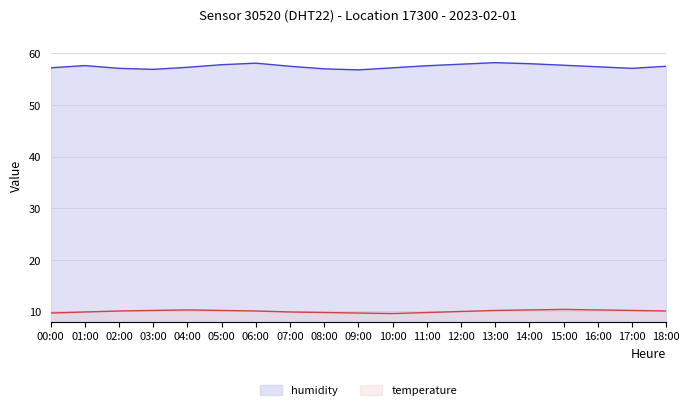

Count the temperature values in the range 9 to 10.

8